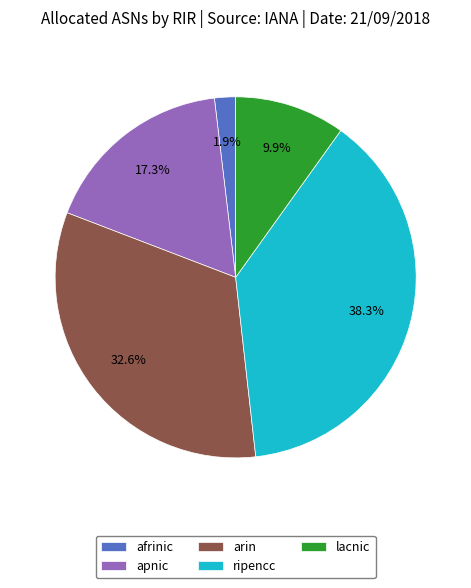

True or false: afrinic accounts for 9% of the total.

False